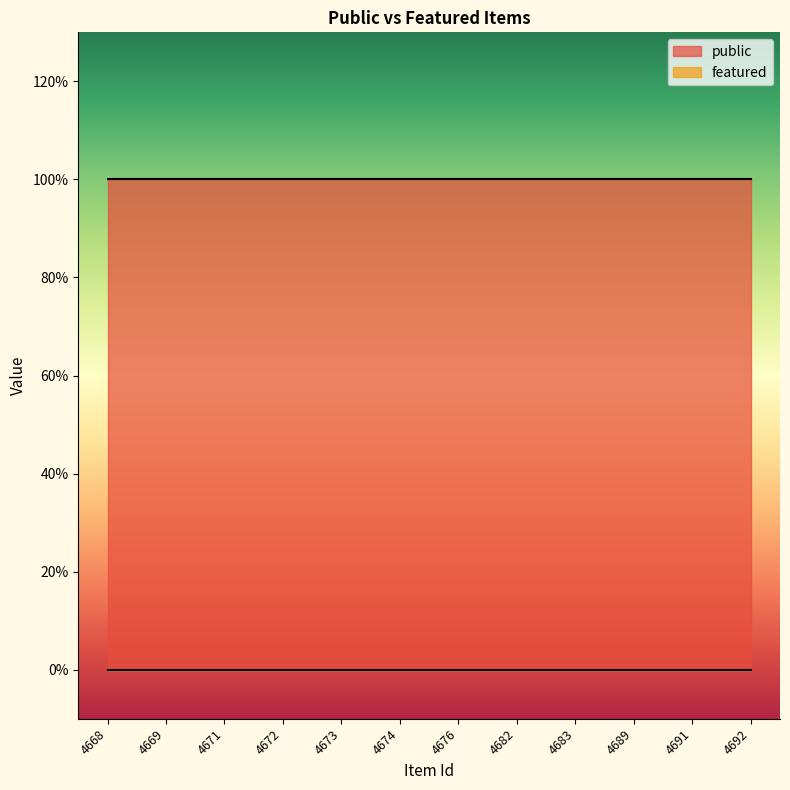

Which series has the largest range (max minus min)?

public